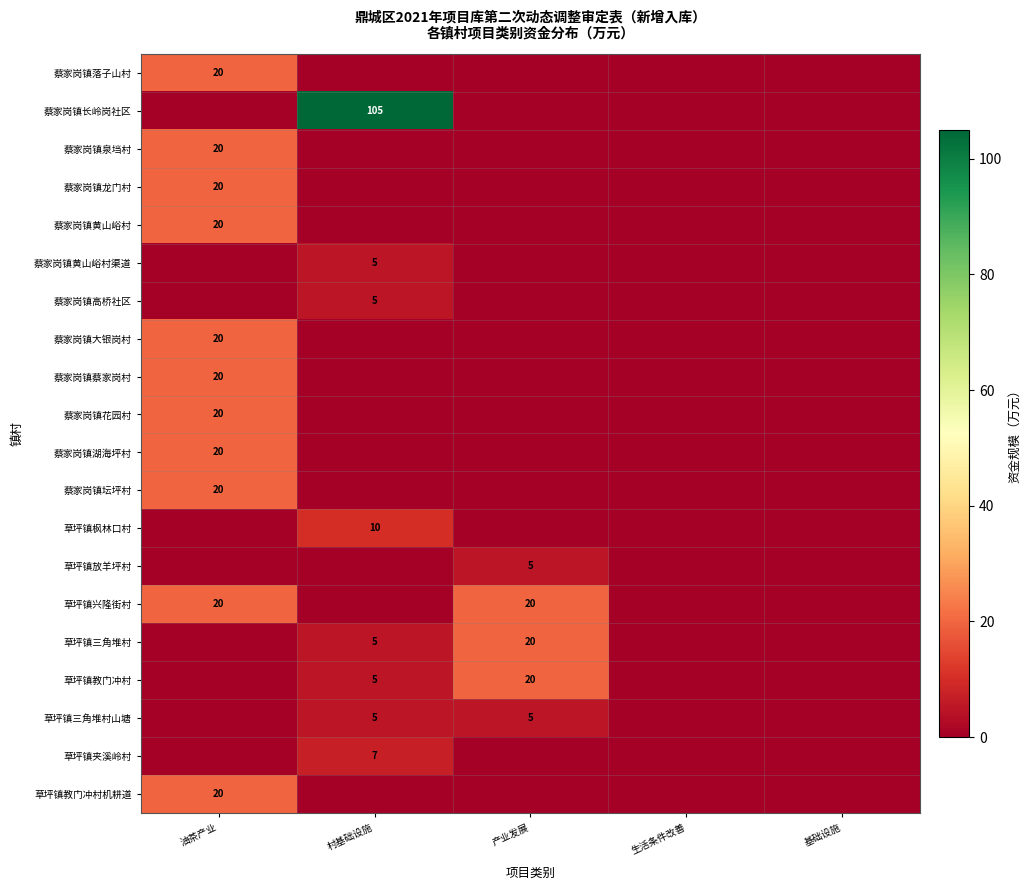

The 草坪镇三角堆村 series shows 10 at 产业发展. True or false?

False